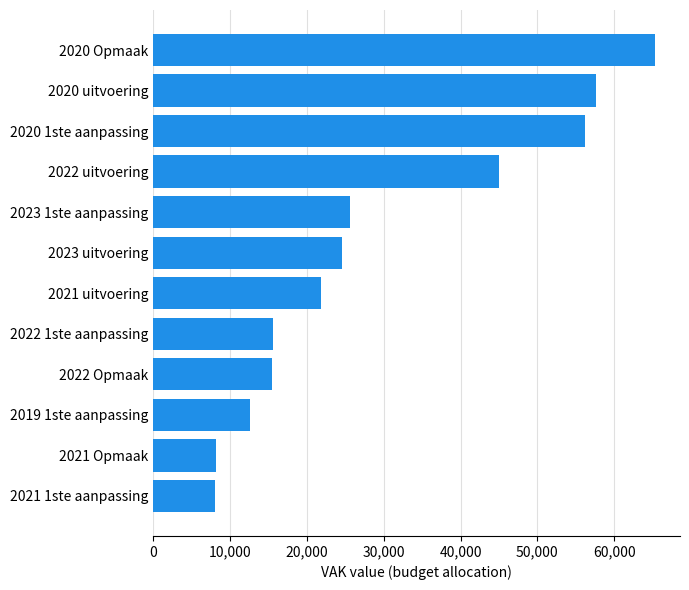

Is it true that the value at 2022 uitvoering is 44986?

True